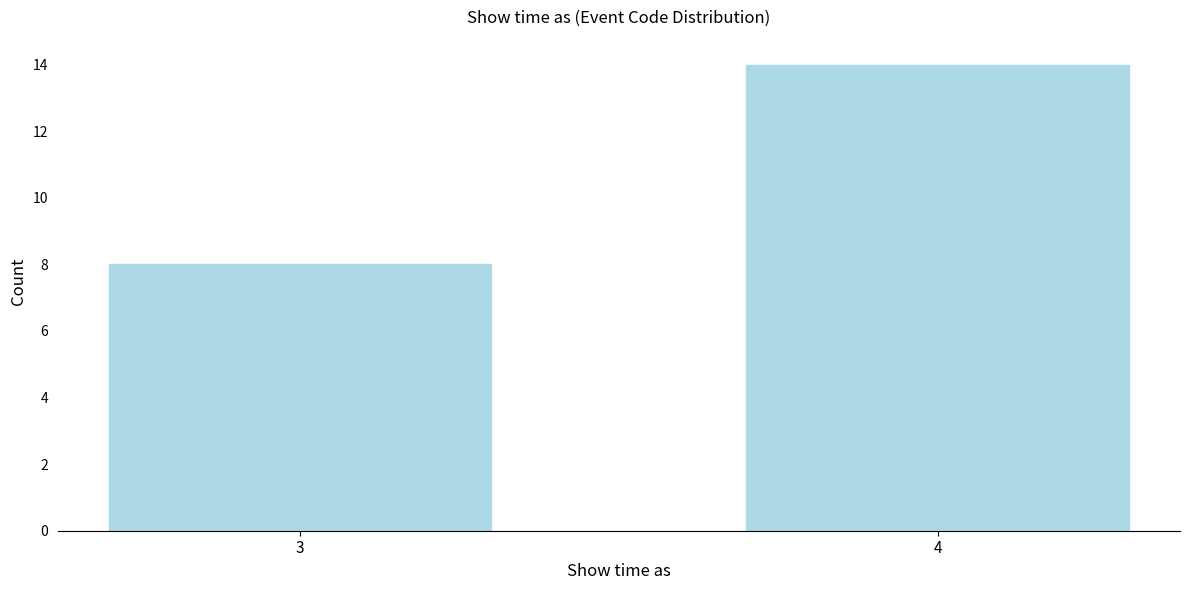

Reading left to right, list all the values displayed in this chart.

3=8	4=14